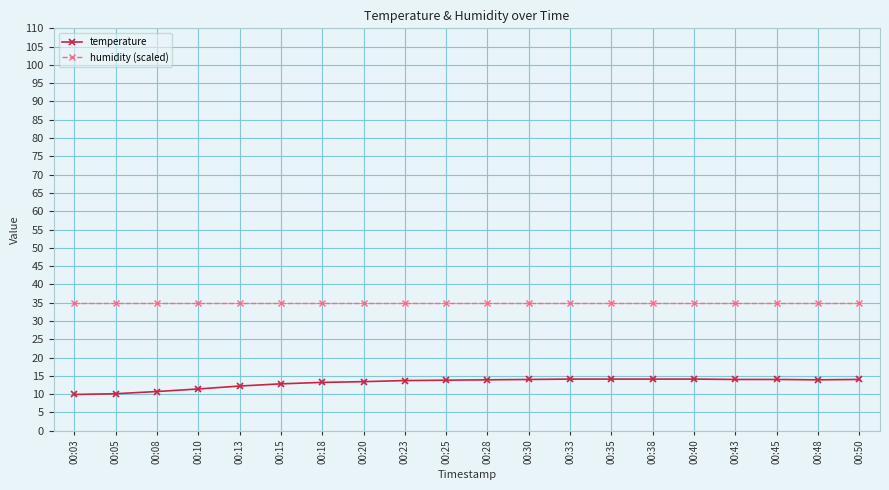

Rank the series by their maximum value, from highest to lowest.

humidity (scaled), temperature